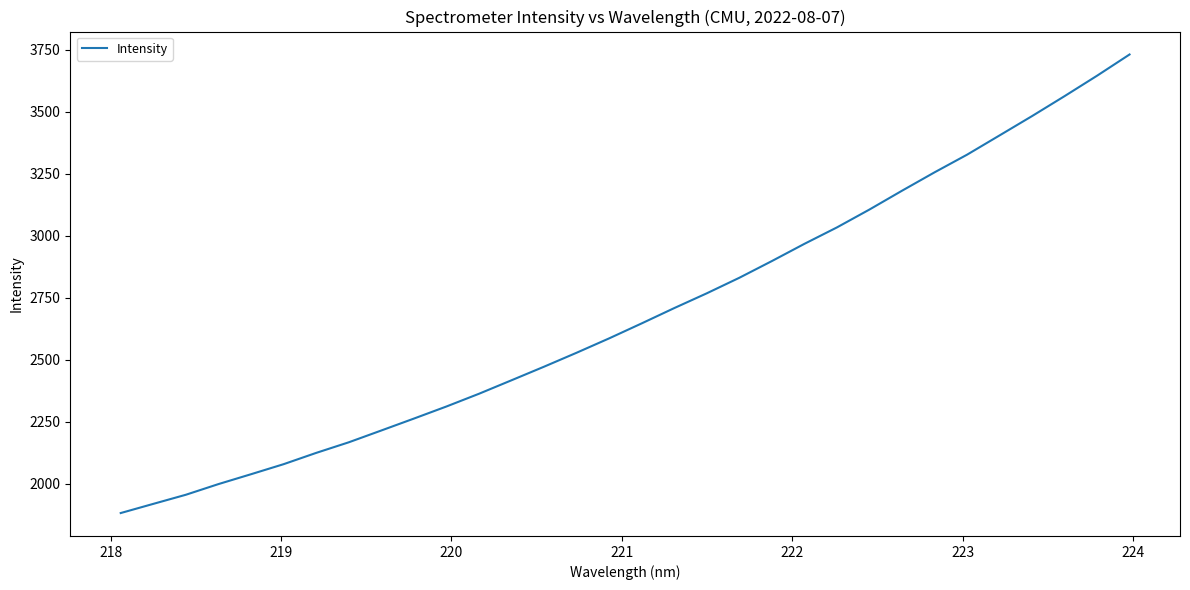

What is the maximum value shown in the chart?

3730.5